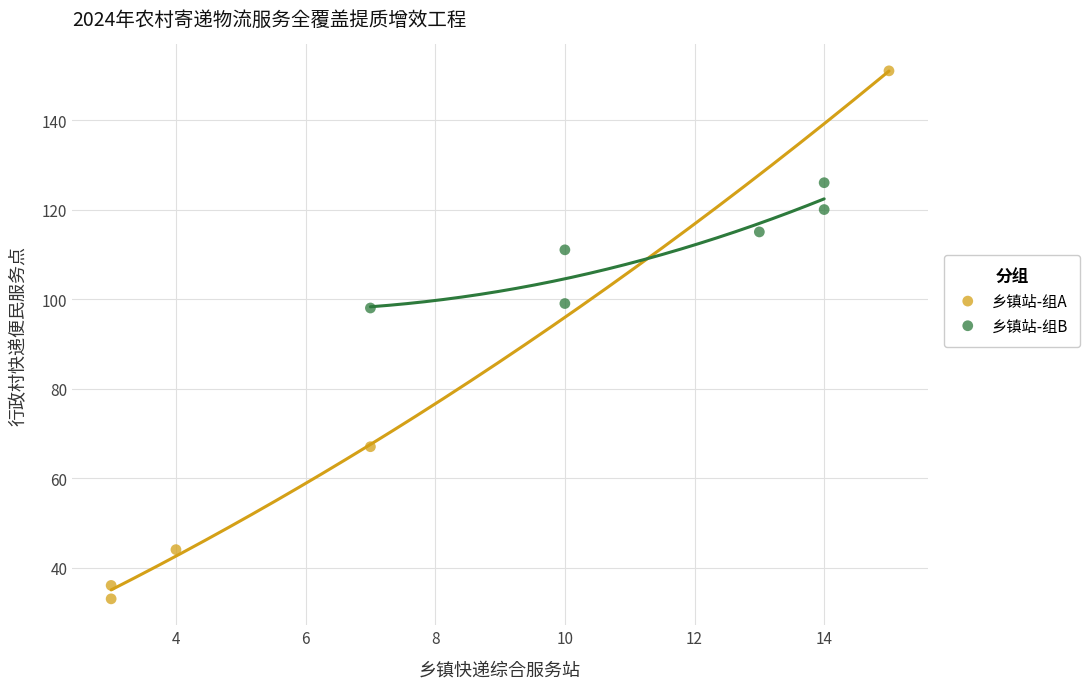

Which series has the largest Y range (max minus min)?

乡镇站-组A